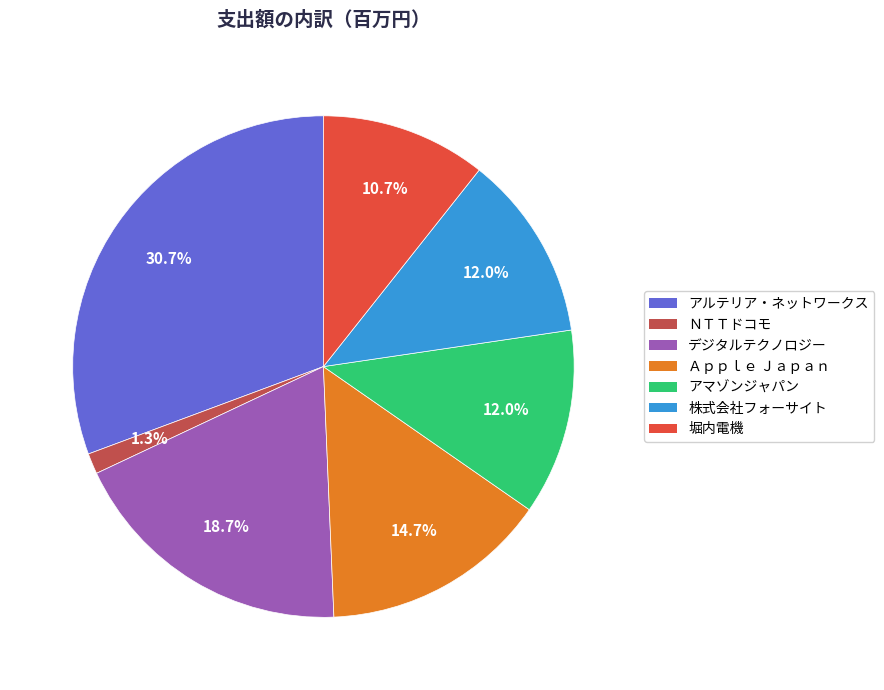

Which slice is the largest?

アルテリア・ネットワークス